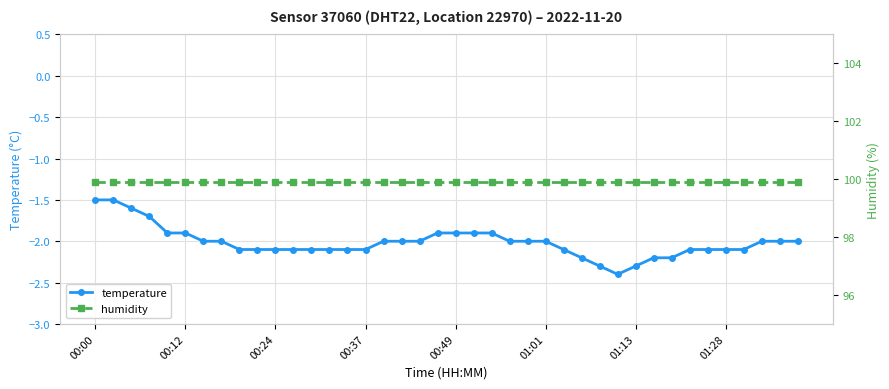

Count the number of categories in the chart.

40